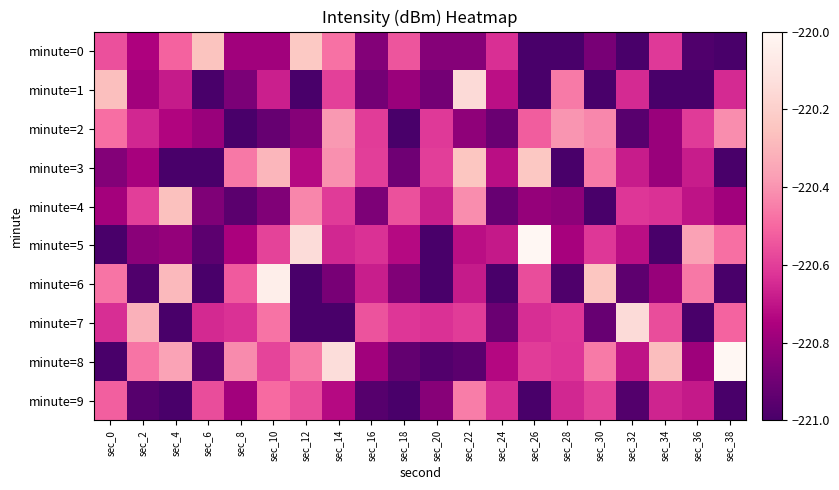

Which category has the lowest value across all series?

sec_28